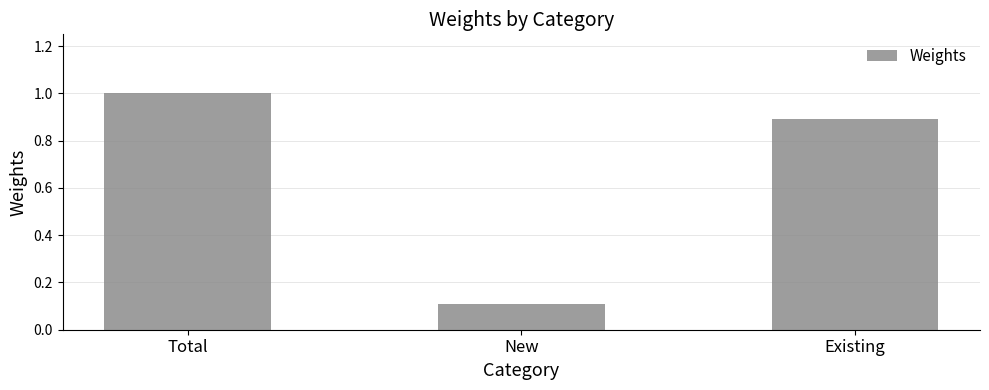

Are the bars grouped side by side (vs. stacked)?

No